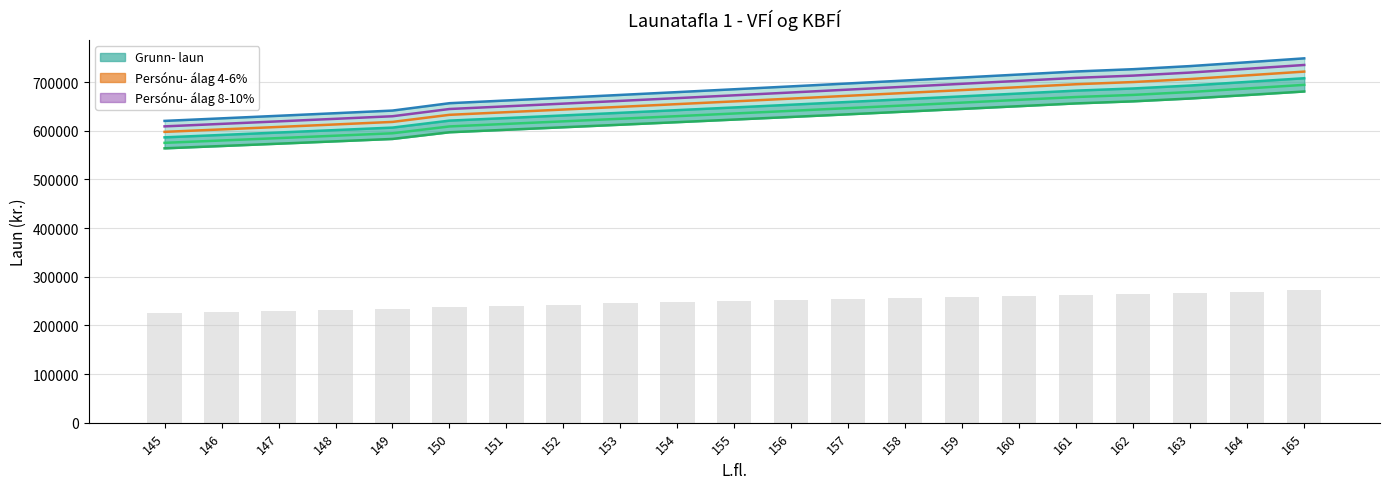

The Persónu- álag 10% series shows 667784.0 at 152. True or false?

True